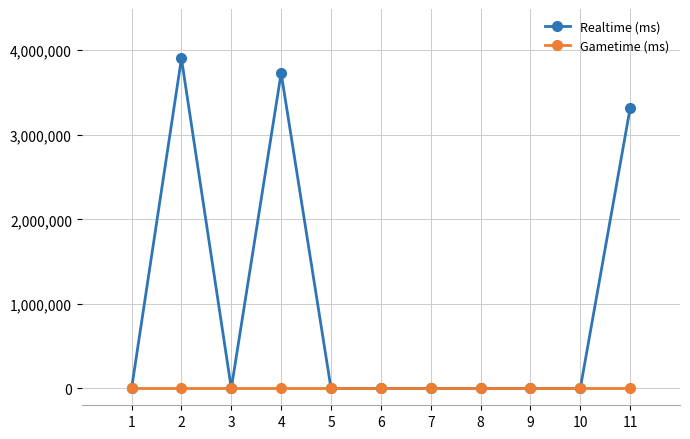

Reading right to left, extract all data points from this chart.

Realtime (ms): 11=3315948	10=0	9=0	8=0	7=0	6=0	5=0	4=3730666	3=0	2=3902874	1=0
Gametime (ms): 11=0	10=0	9=0	8=0	7=0	6=0	5=0	4=0	3=0	2=0	1=0